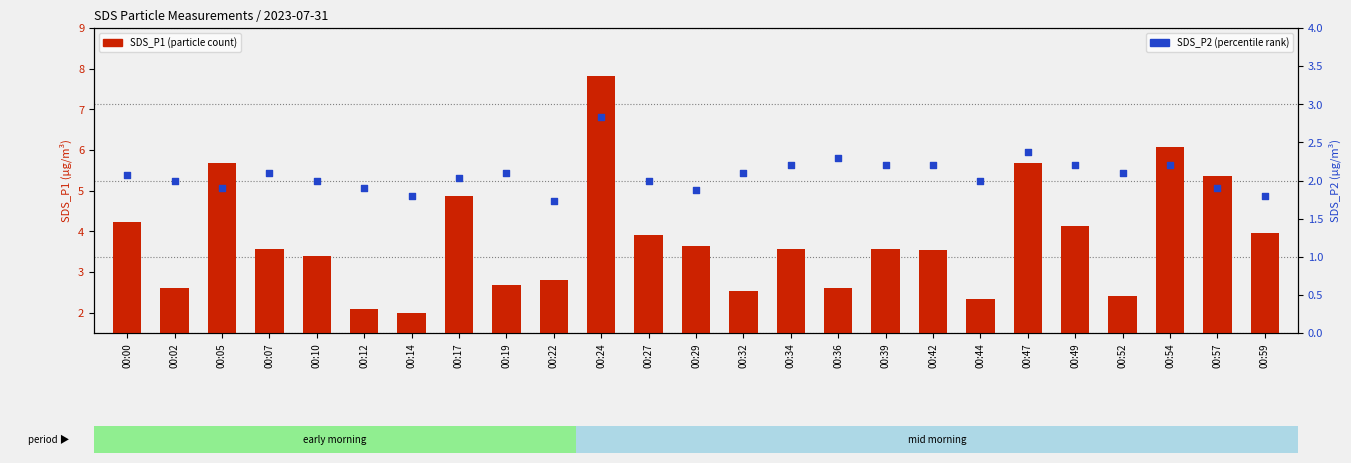

At how many categories does at least one series exceed 3?

16